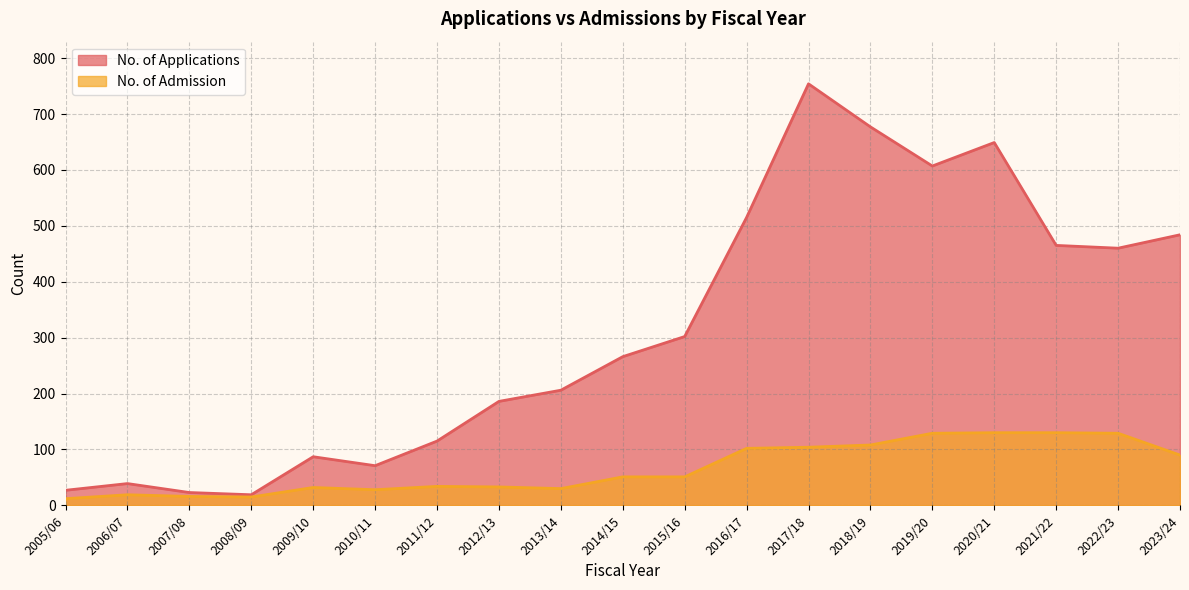

True or false: No. of Admission and No. of Applications cross at least once.

False